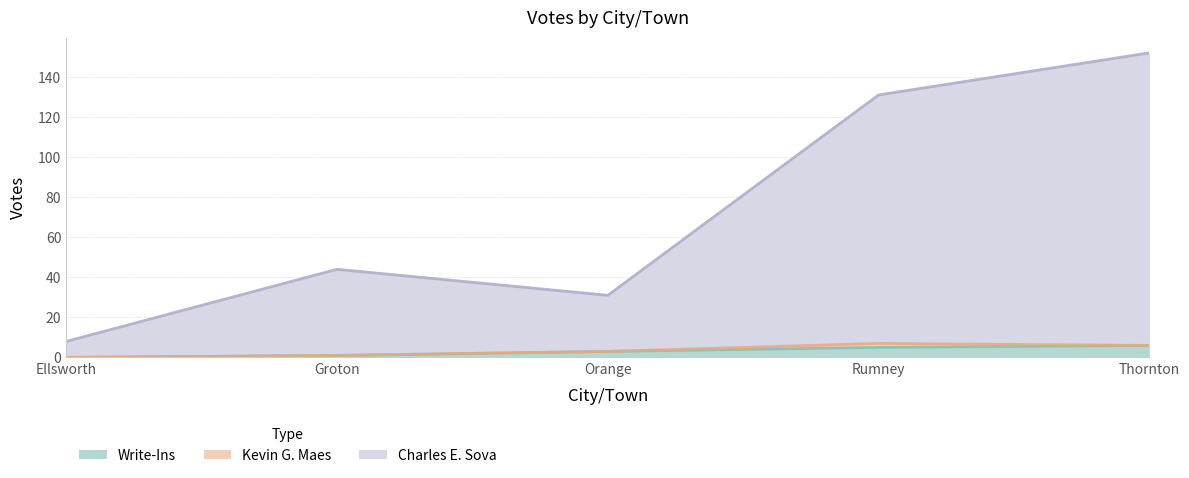

What is the label of the 3rd point from the left?

Orange